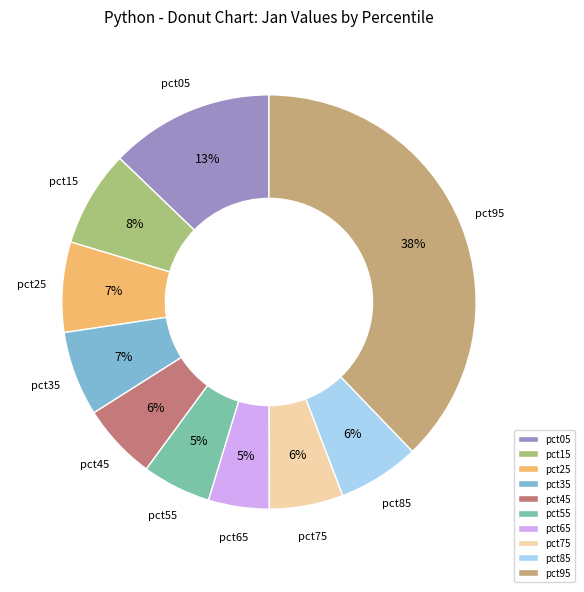

Is the sum of pct45 and pct15 greater than half?

No